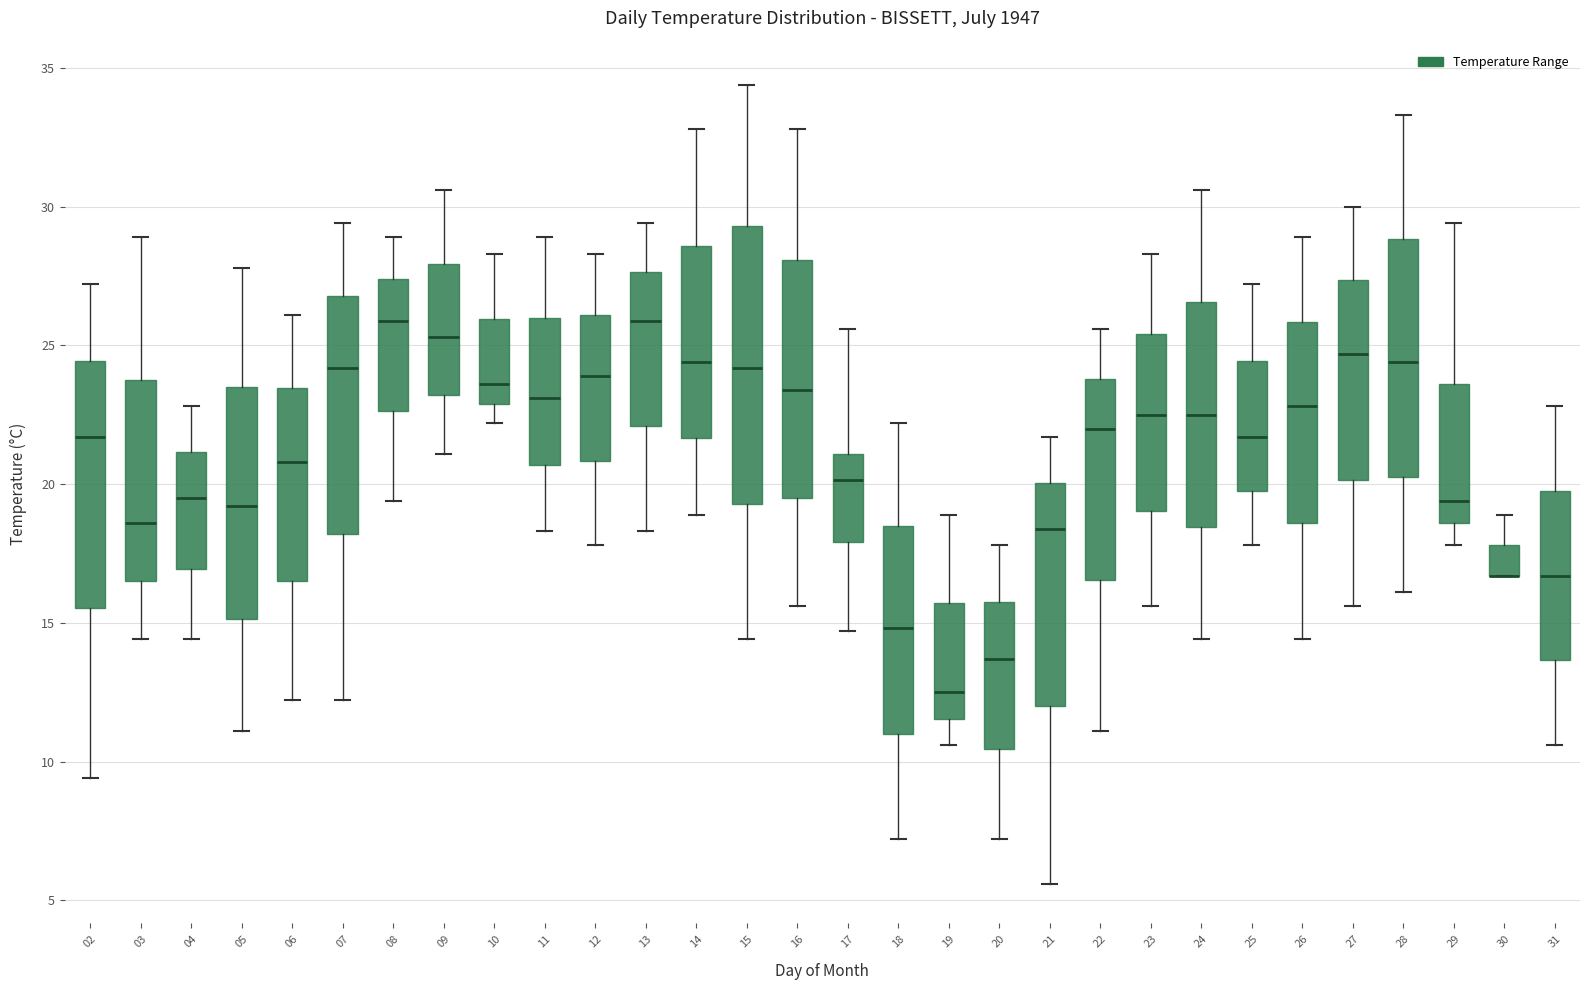

Which box is the tallest, from its lower edge to its upper edge?

15